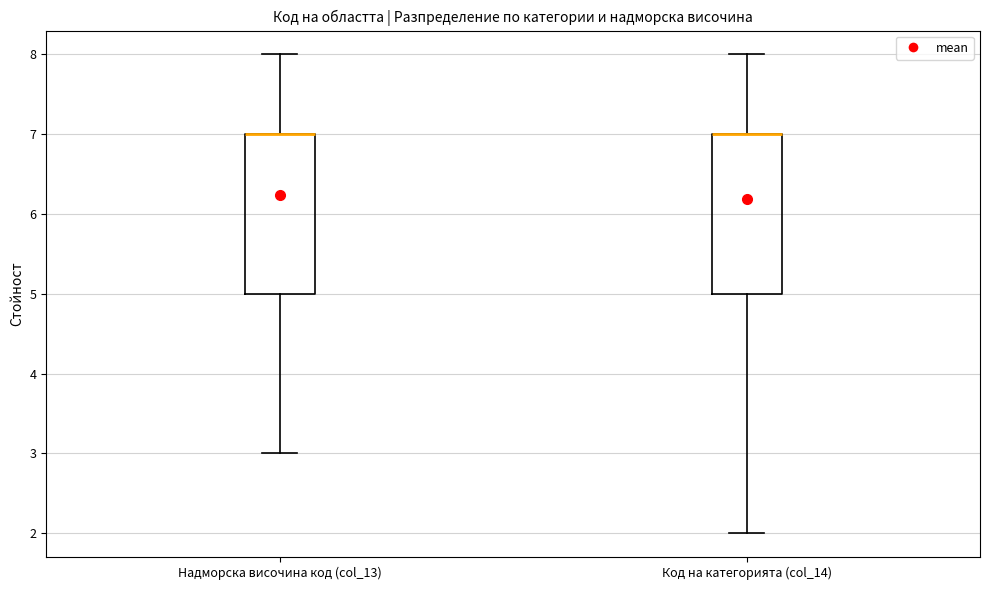

Where is the lower edge of the box for Надморска височина код (col_13) on the y-axis? The values are not printed on the chart, so give them approximately, as read against the axis.

5